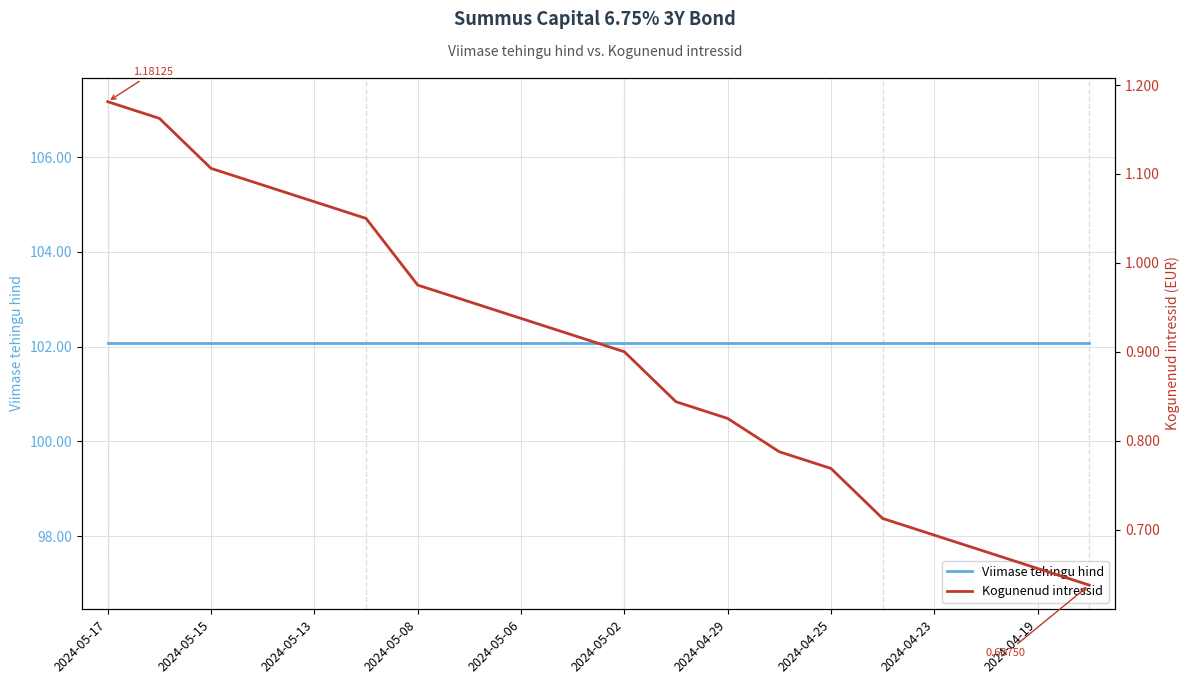

What is the sum of all Viimase tehingu hind values?

2041.4